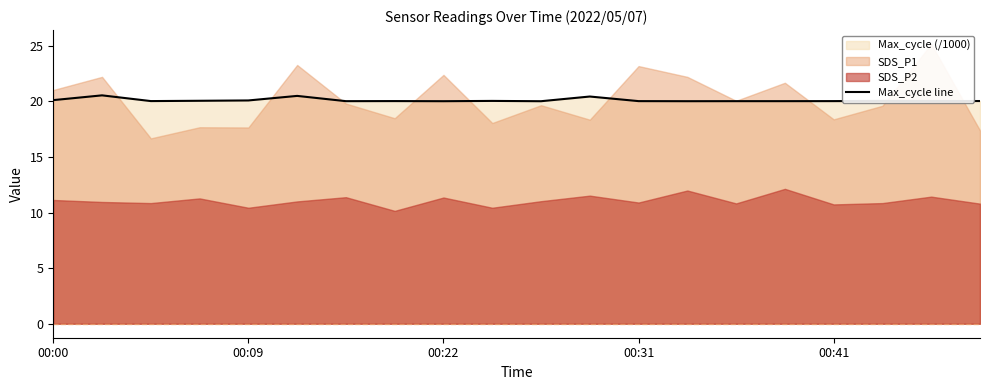

What is the label of the 3rd point from the right?

17